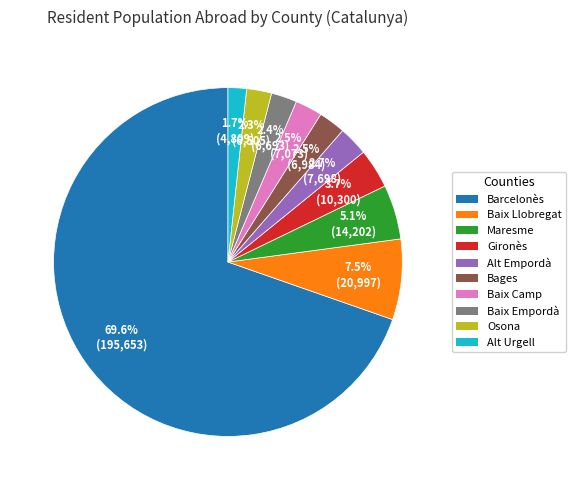

Is there a majority slice in this chart?

Yes